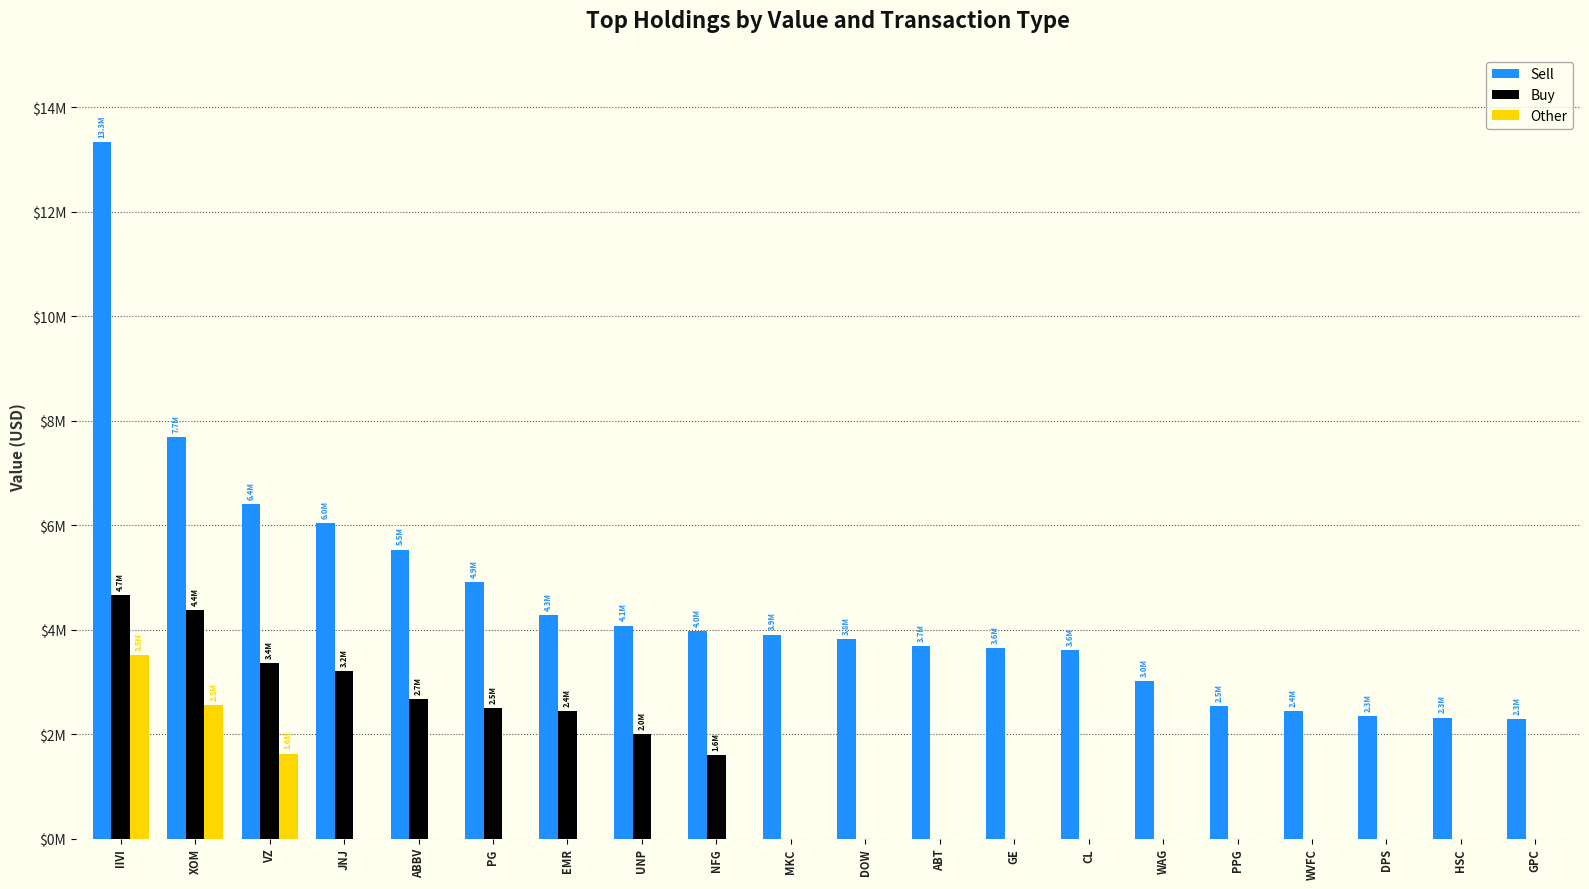

Where is Buy nearest to the value 2329000?

EMR